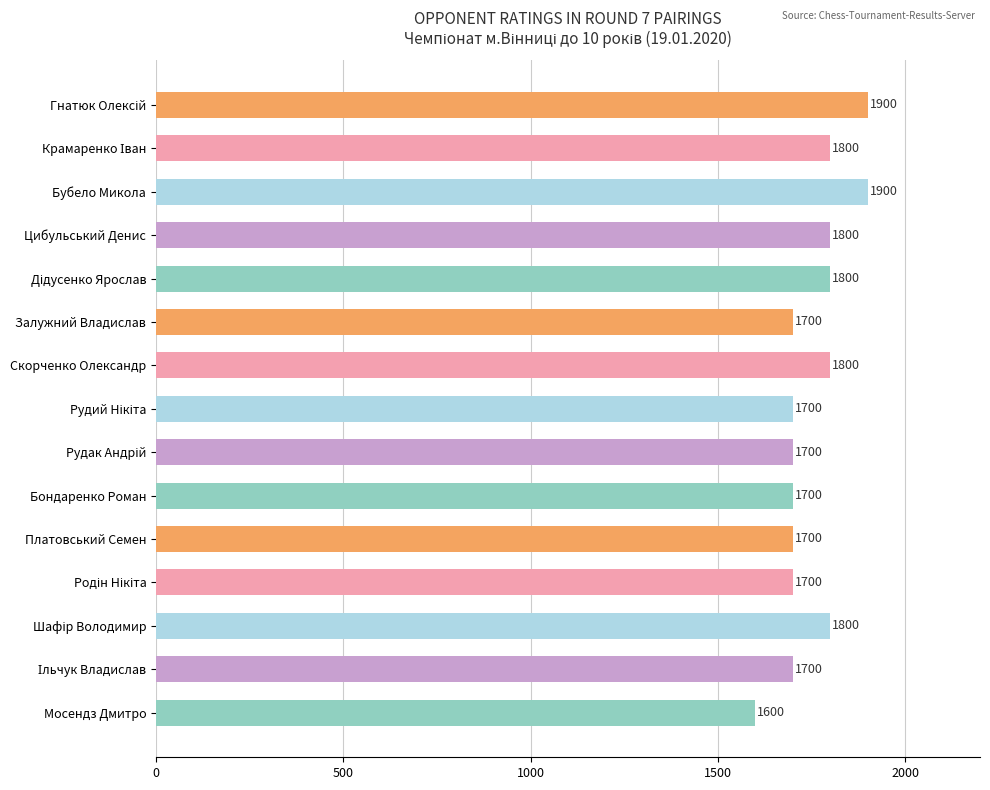

Reading bottom to top, what are all the values shown in this chart?

1600	1700	1800	1700	1700	1700	1700	1700	1800	1700	1800	1800	1900	1800	1900